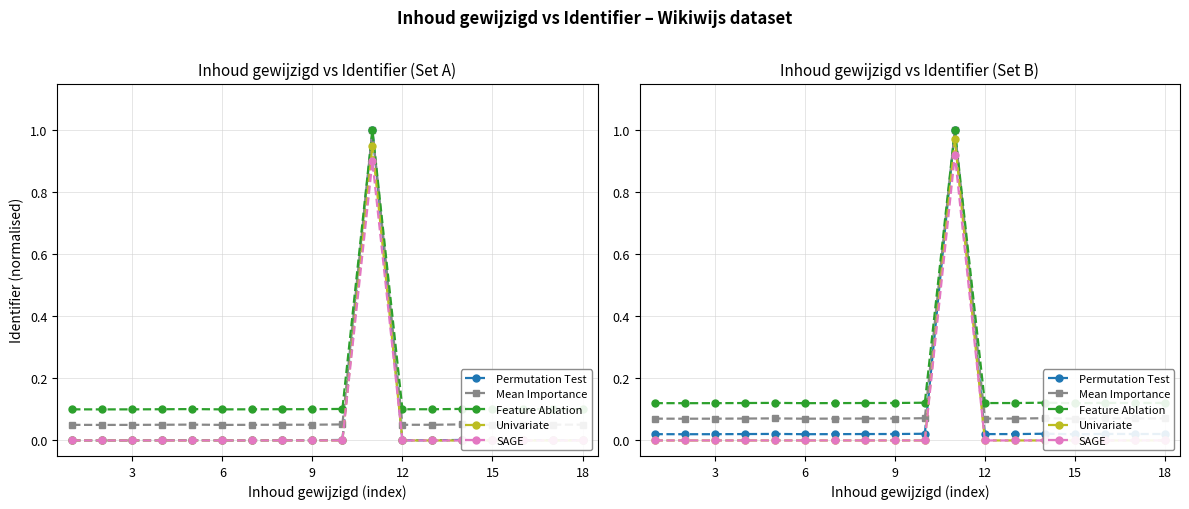

The SAGE series shows 0.4 at 15. True or false?

False